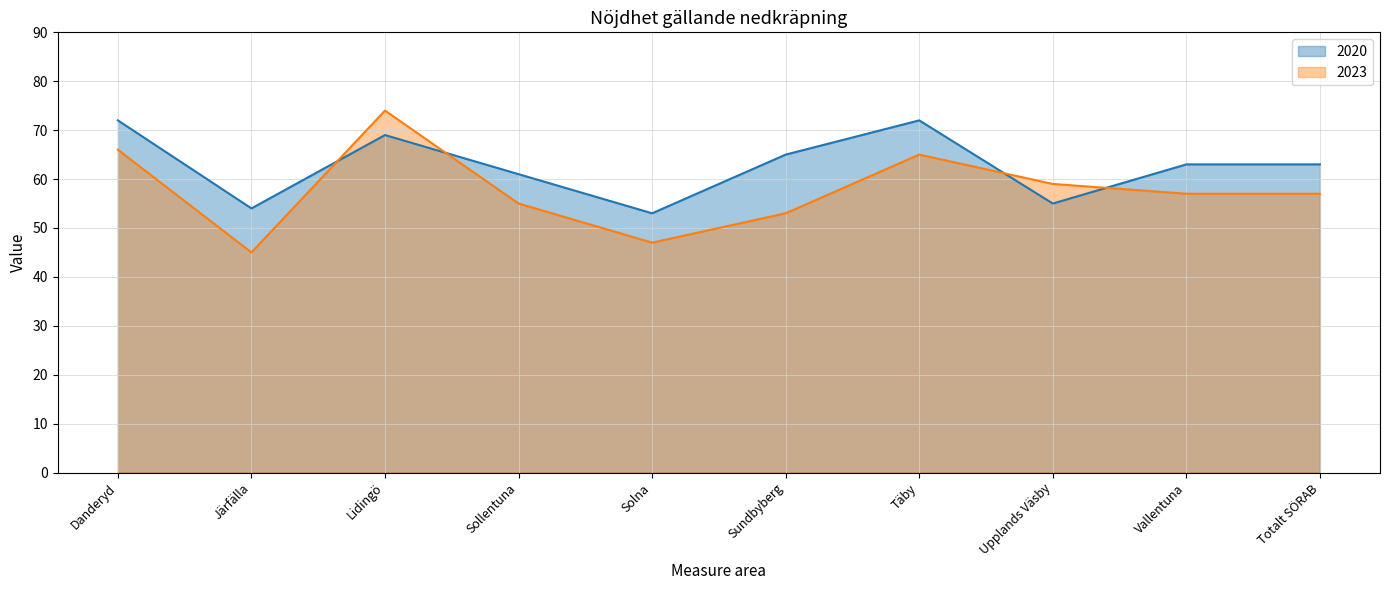

At which label does 2023 first exceed 57?

Danderyd